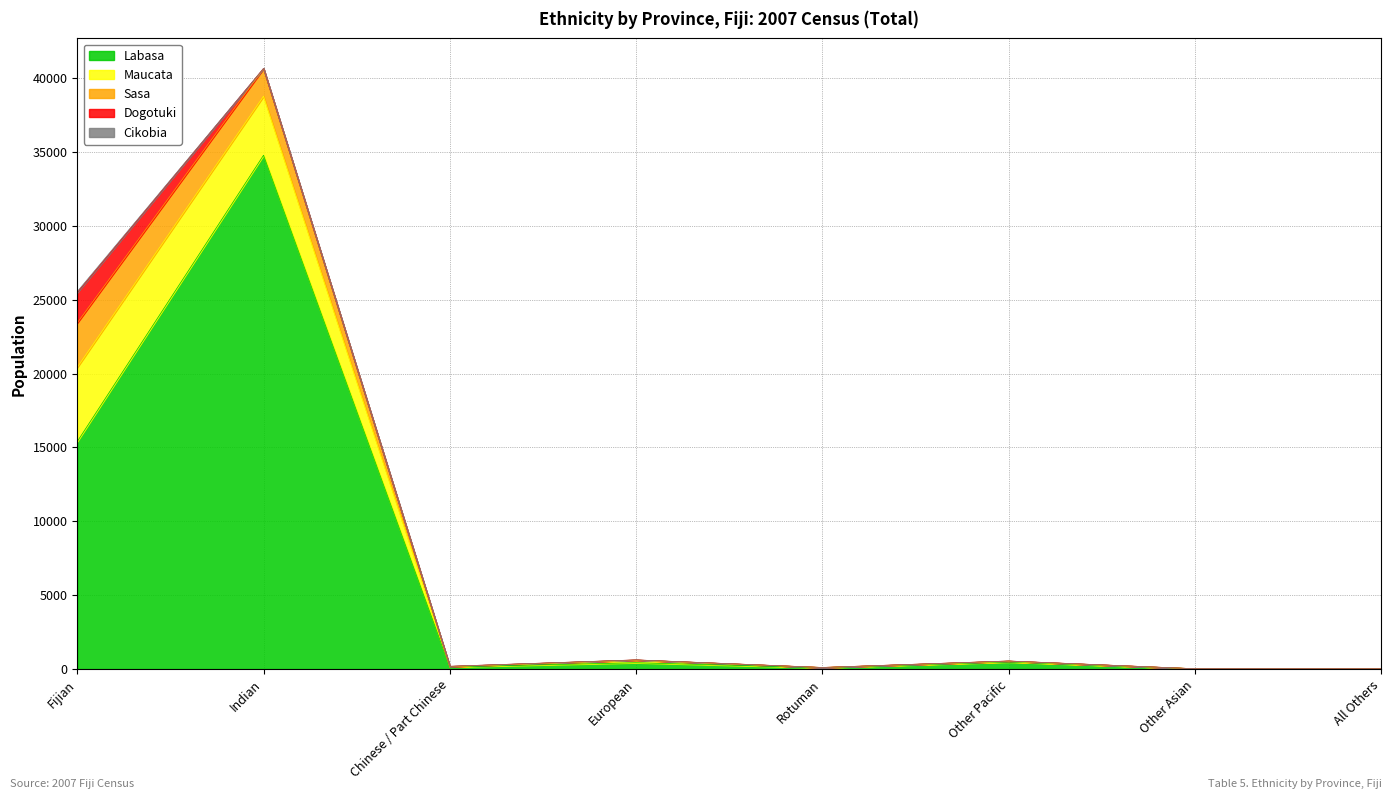

What is the total value across all series at Other Asian?

22